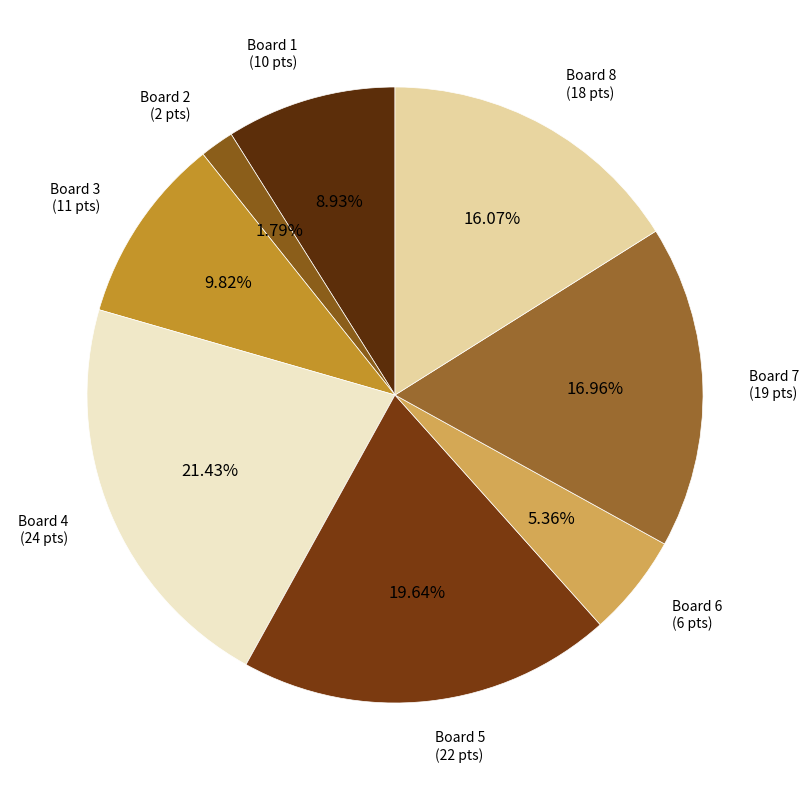

Count the number of slices in the pie.

8